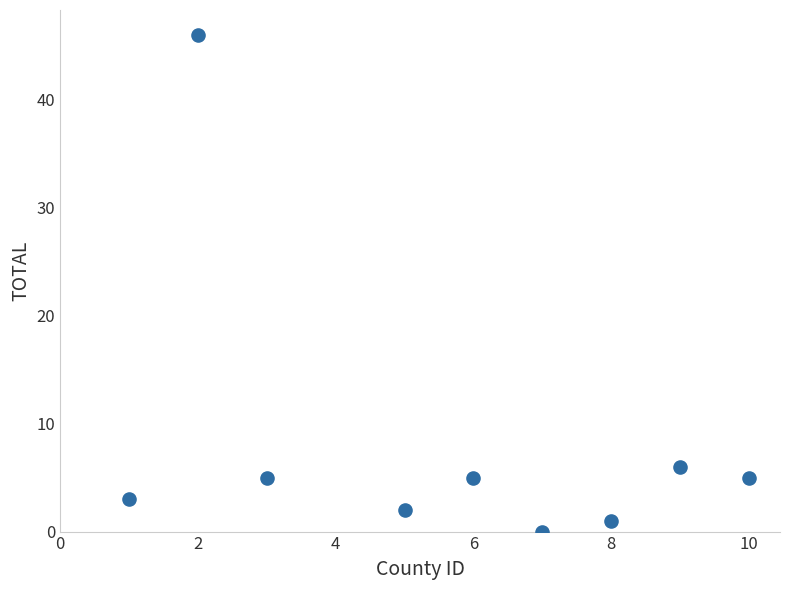

What Y value in the scatter plot is closest to 23?

6